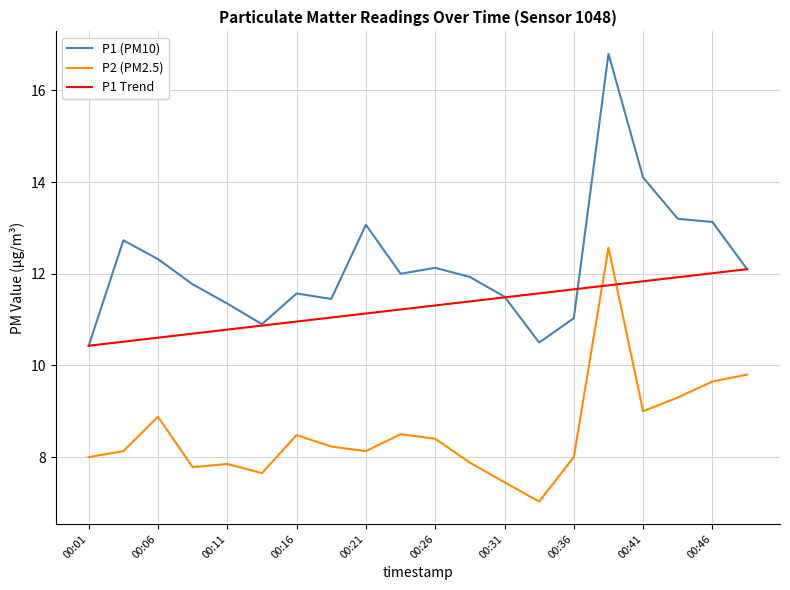

What is the greatest value displayed?

16.8